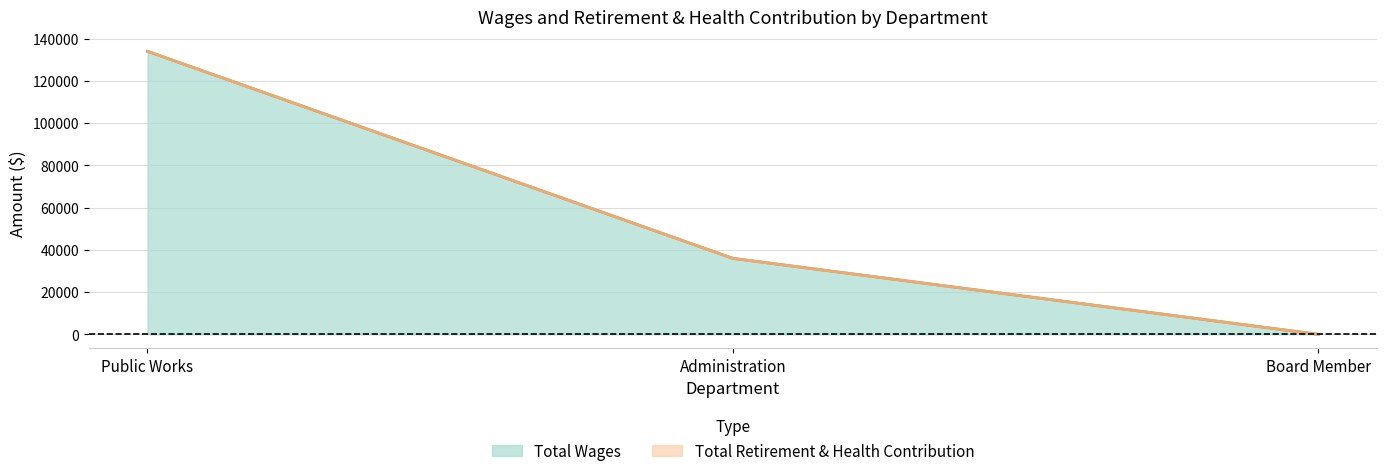

Reading right to left, list all the values displayed in this chart.

Board Member=0	Administration=35962	Public Works=133990